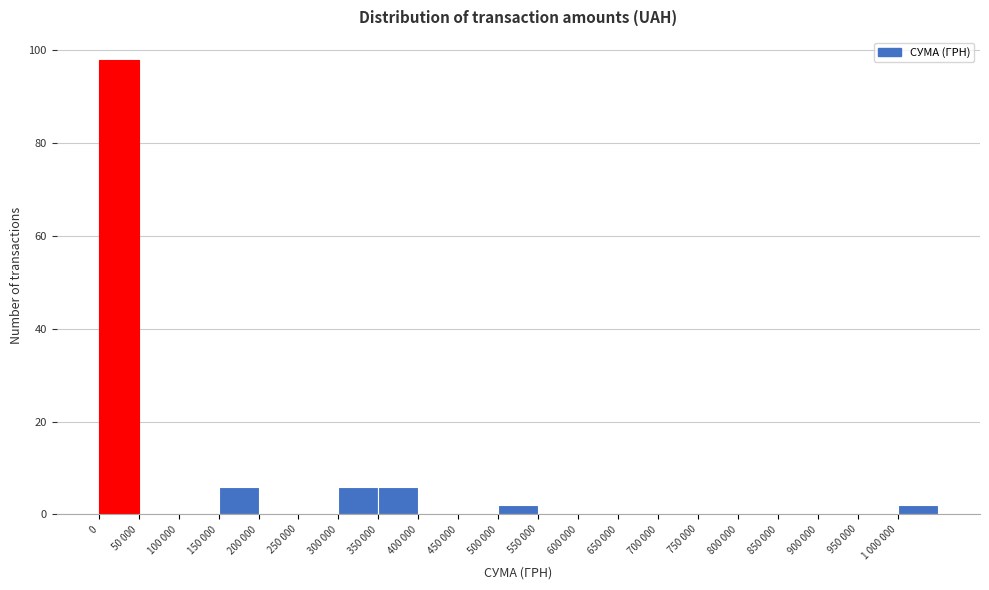

Reading right to left, list all the values displayed in this chart.

1 000 000=2	950 000=0	900 000=0	850 000=0	800 000=0	750 000=0	700 000=0	650 000=0	600 000=0	550 000=0	500 000=2	450 000=0	400 000=0	350 000=6	300 000=6	250 000=0	200 000=0	150 000=6	100 000=0	50 000=0	0=98